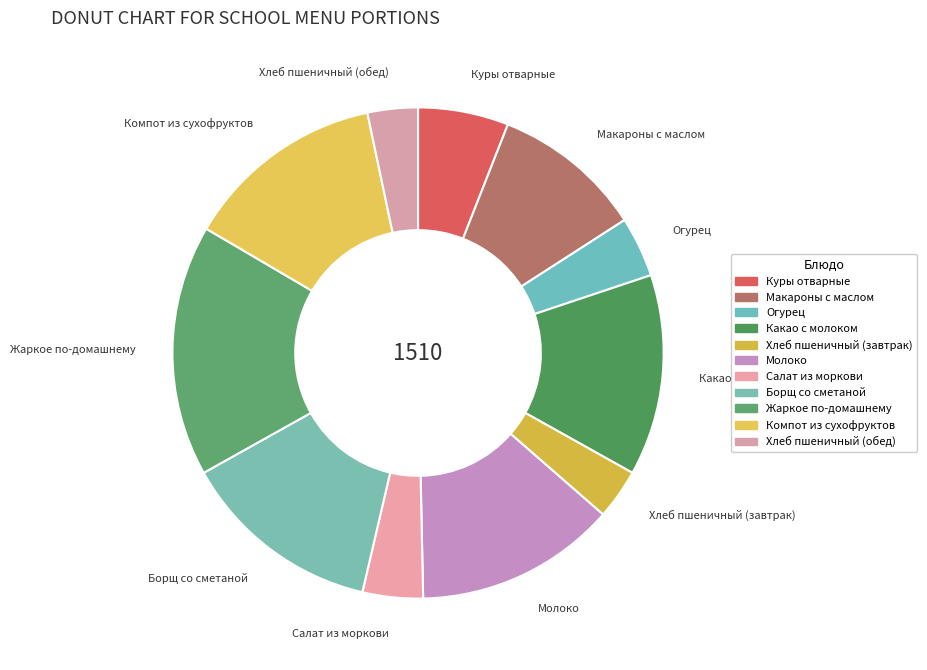

The Салат из моркови slice represents 4% of the pie. True or false?

True